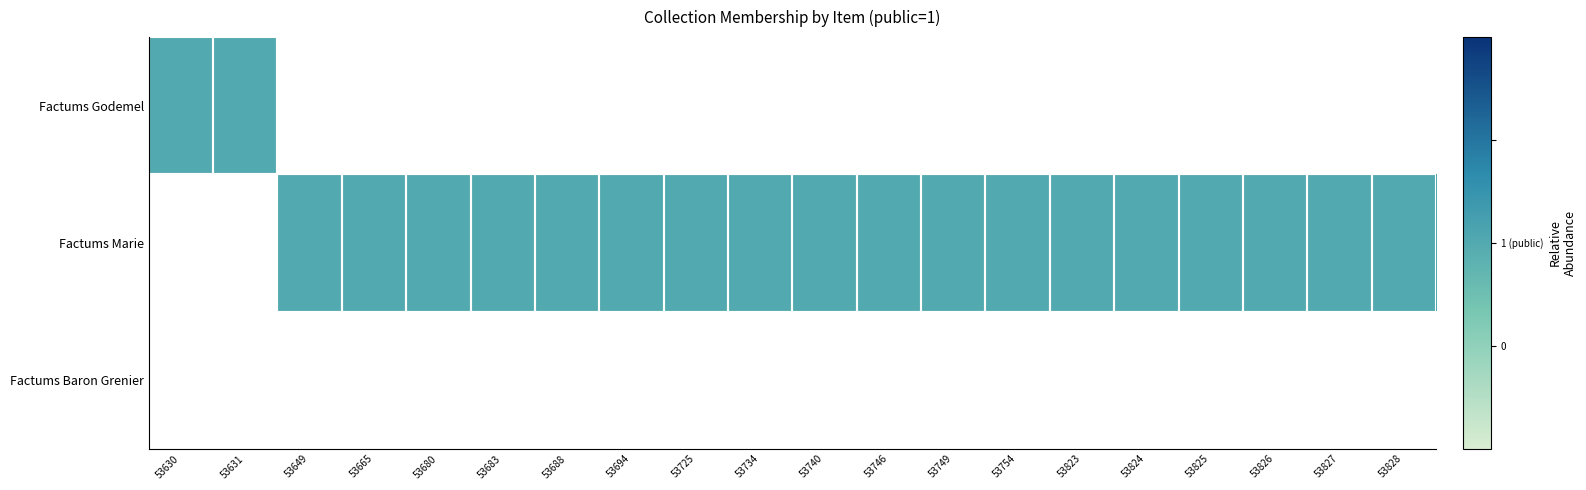

What is the difference between the maximum and minimum values in the Factums Godemel series?

1